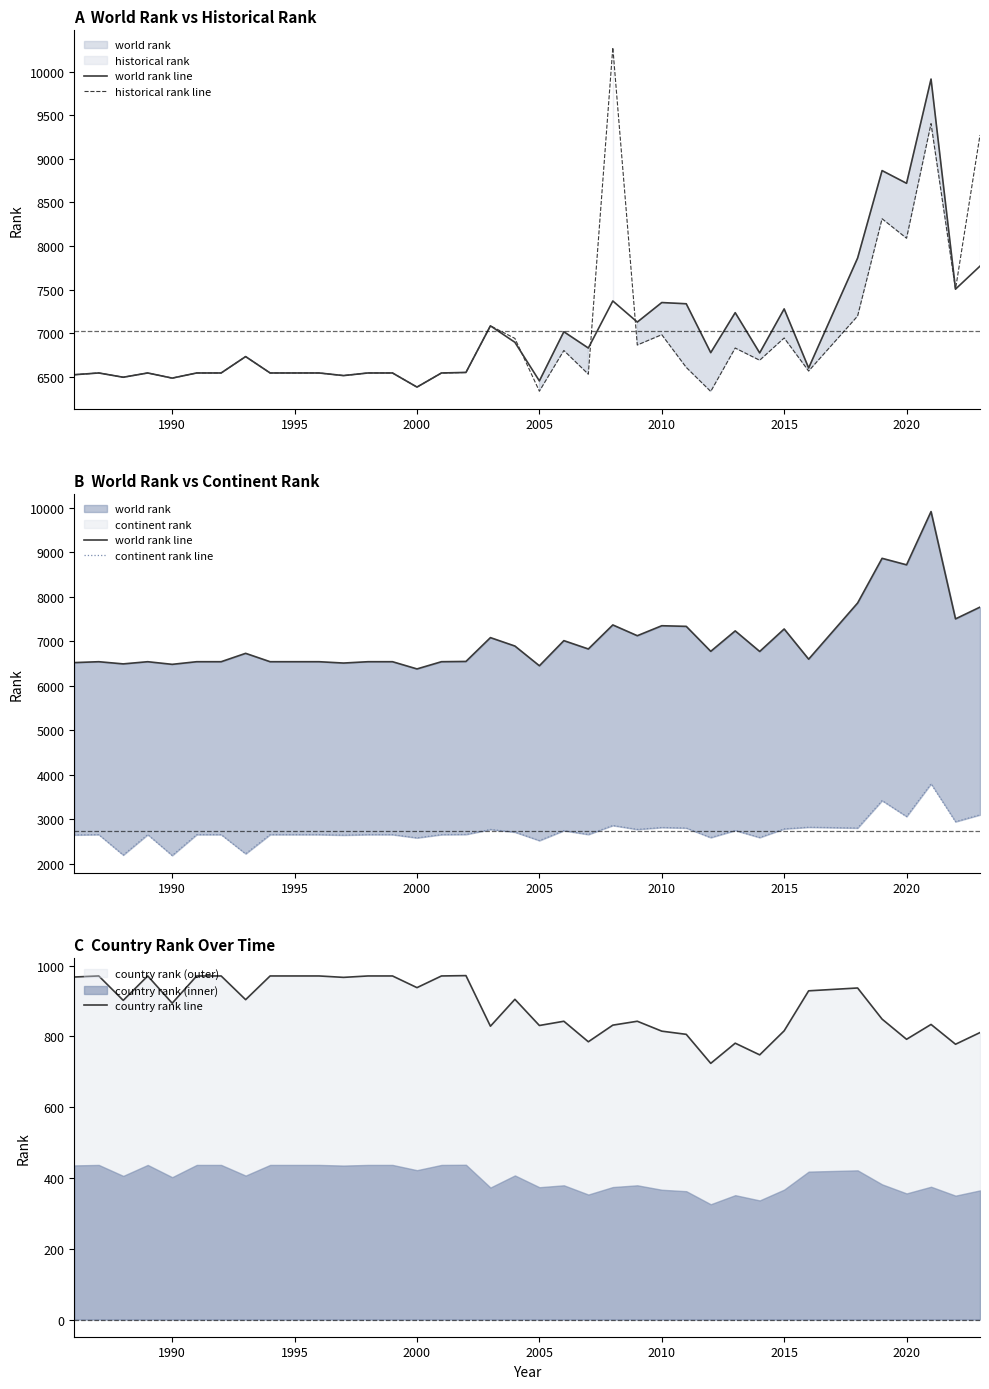

Does the chart have visible grid lines?

No